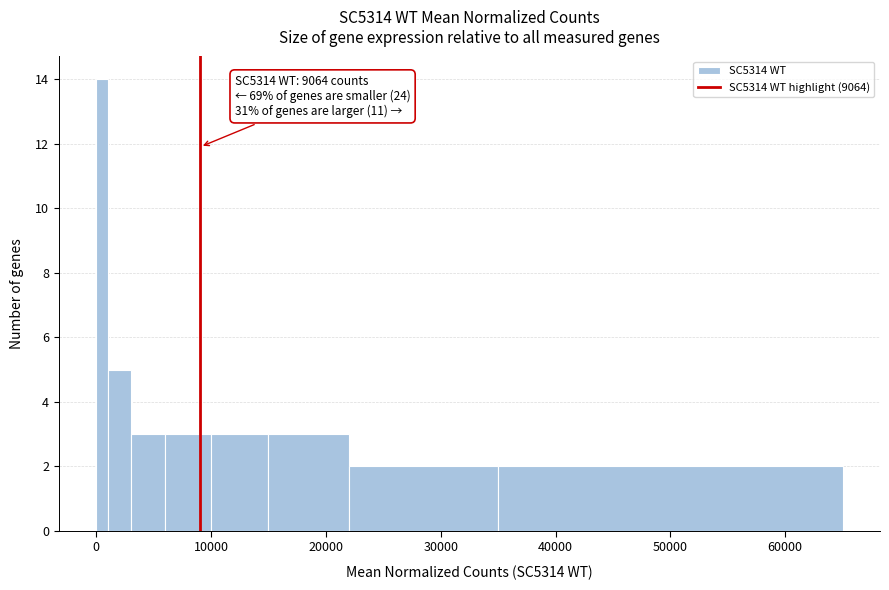

Read against the x-axis, roughly where is the centre of the tallest bar?

1000